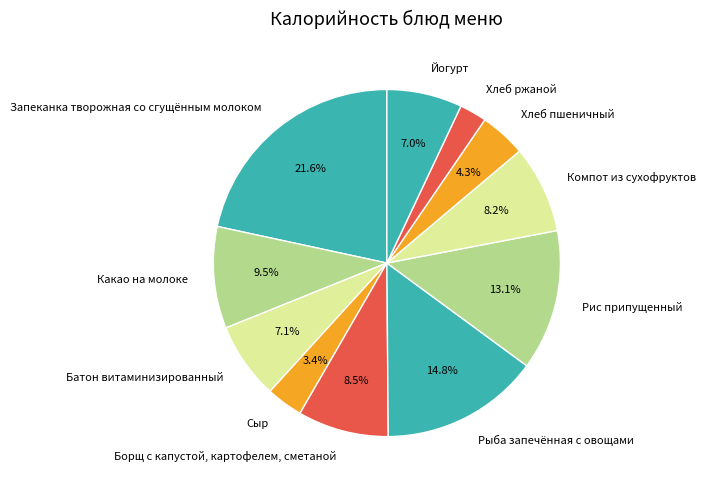

Which slice is the smallest?

Хлеб ржаной